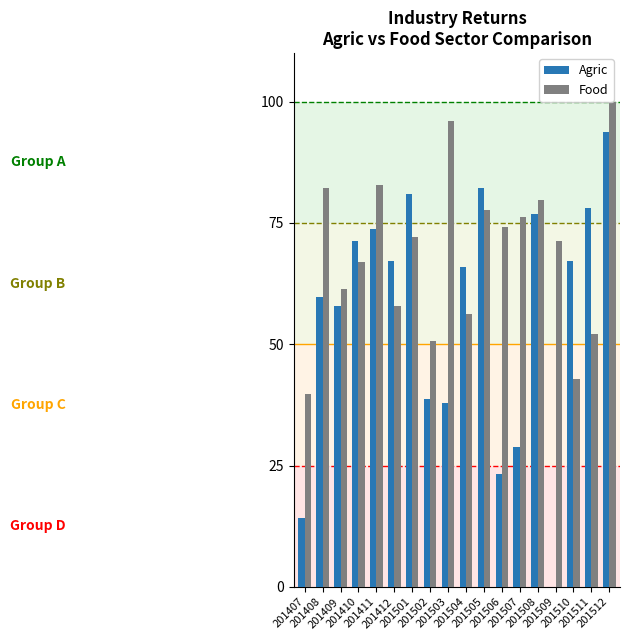

What is the highest value of the Agric series?

93.7